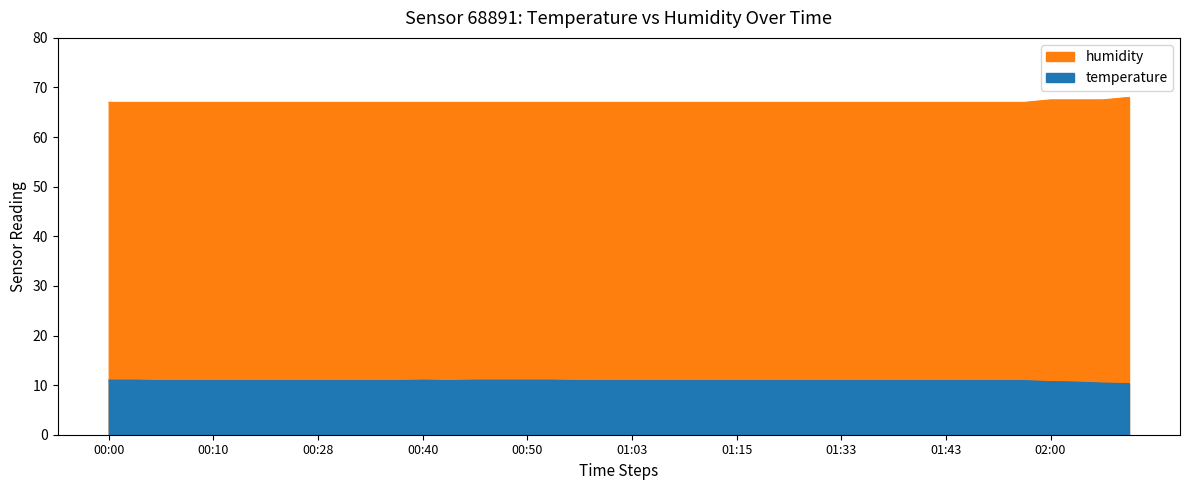

At which label is humidity closest to 67?

00:00